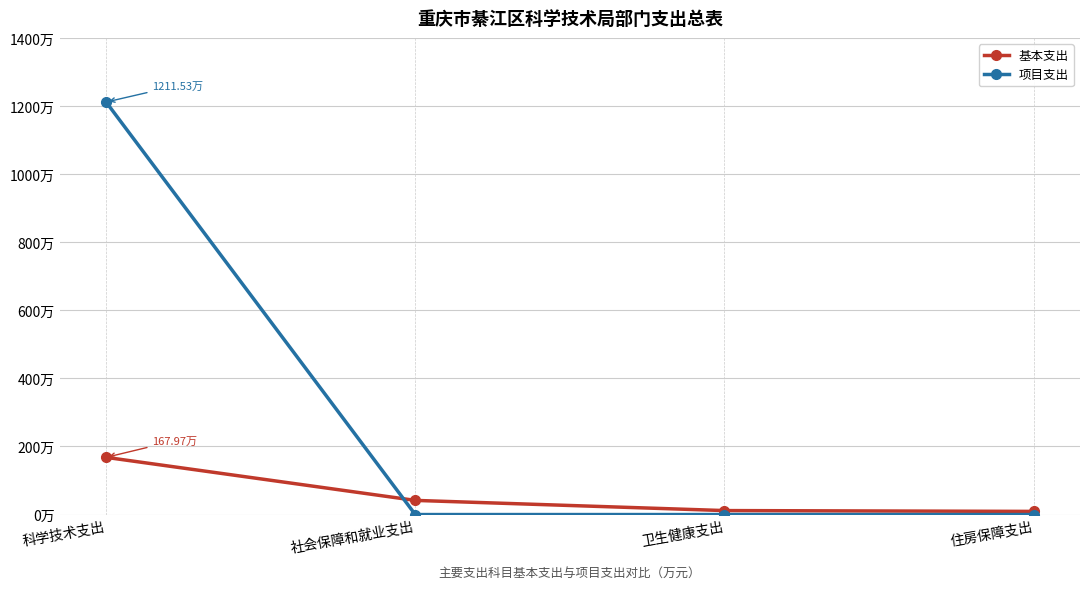

What is the label of the 4th point from the left?

住房保障支出